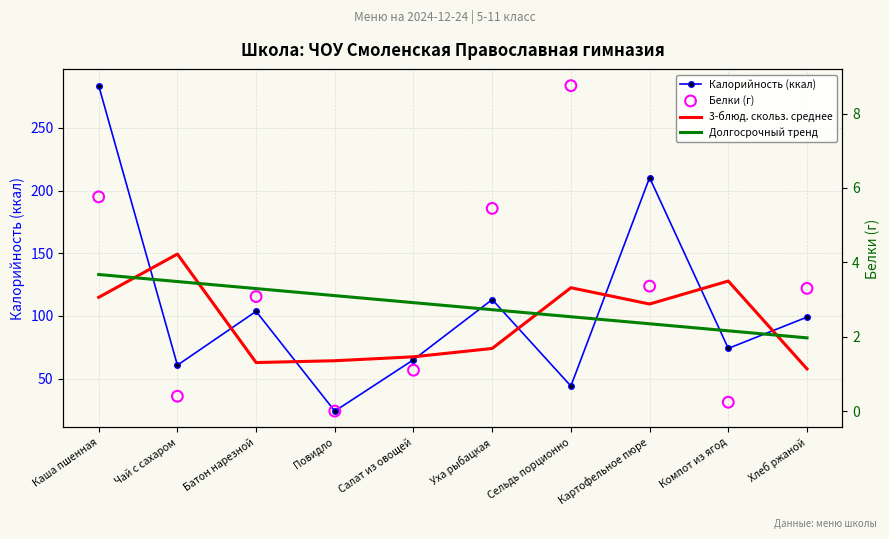

At how many categories does at least one series exceed 45?

10